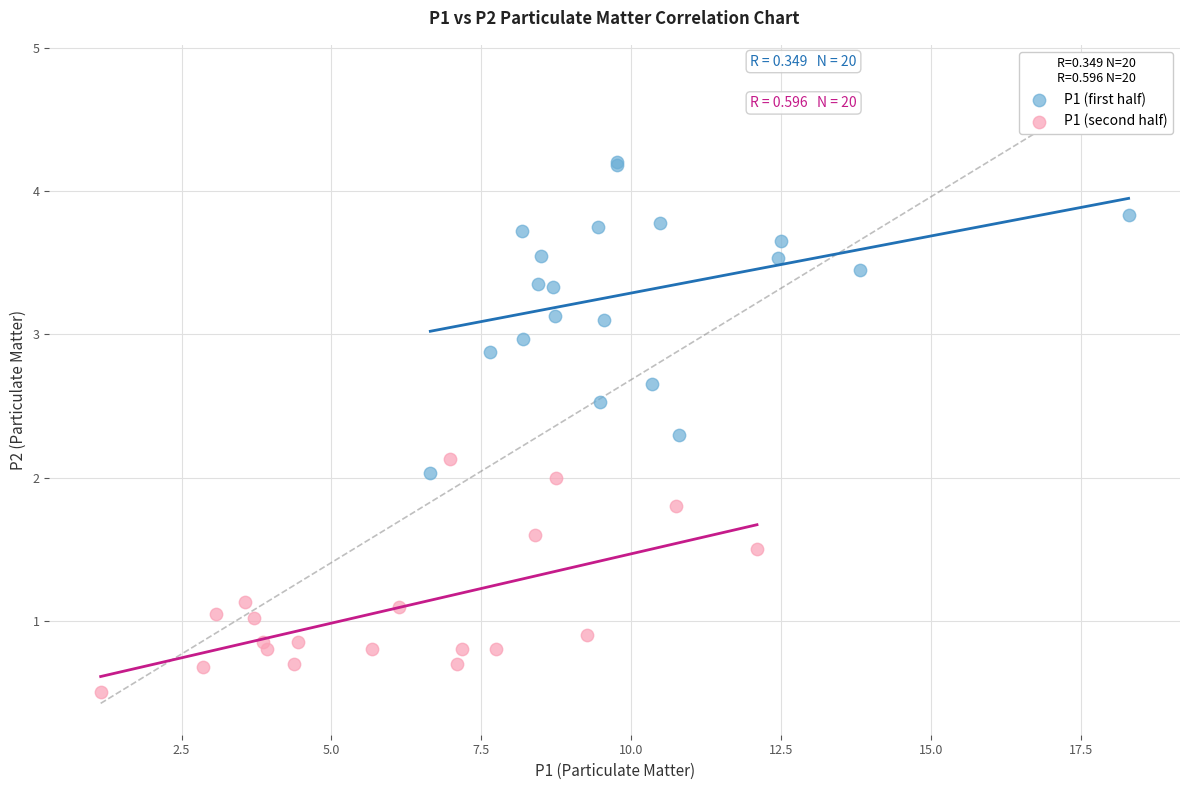

Which series has the largest Y range (max minus min)?

P1 (first half)